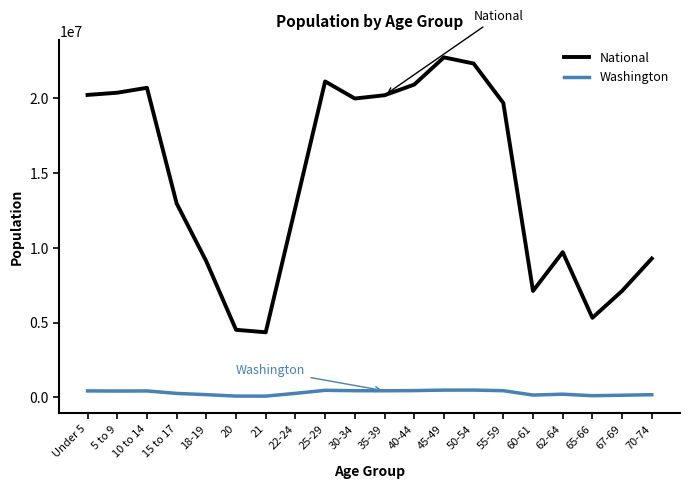

At 5 to 9, list the series in order from largest to smallest.

National, Washington